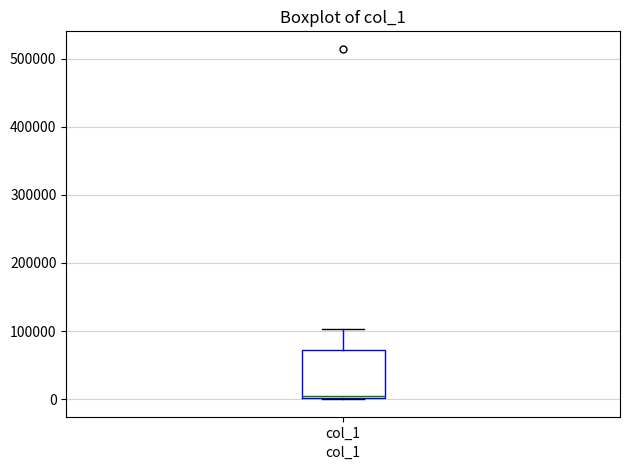

Read this box plot against the y-axis: the position of the median line, the range covered by the box, and the ends of both whiskers. The values are not printed on the chart, so give them approximately, as read against the axis.

median 10000, box 0 to 70000, whiskers 0 to 100000